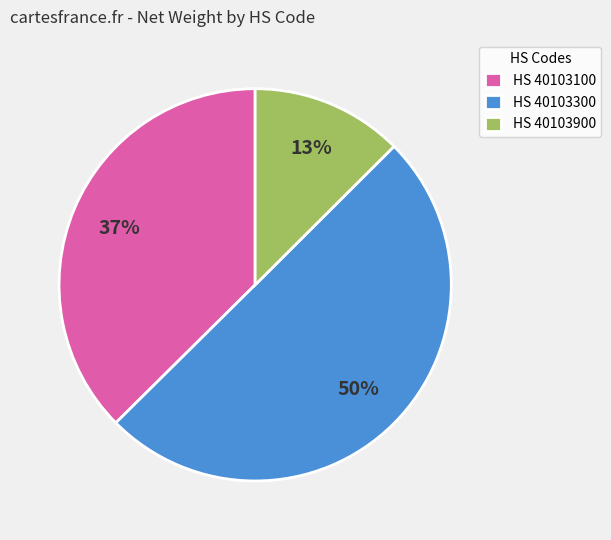

The HS 40103300 slice represents 50% of the pie. True or false?

True